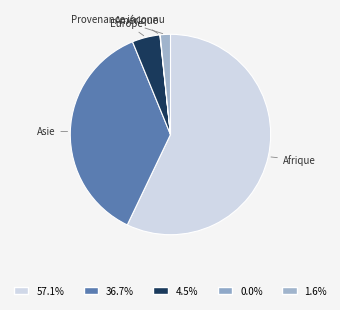

Between Asie and Europe, which is larger?

Asie